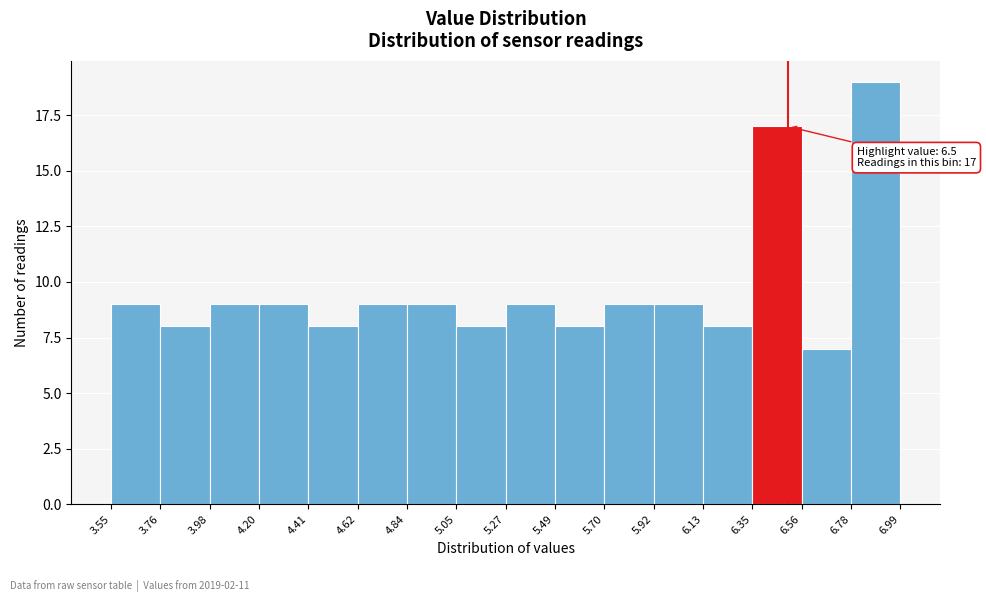

Over which range of the x-axis is the bar tallest?

6.78 to 6.99